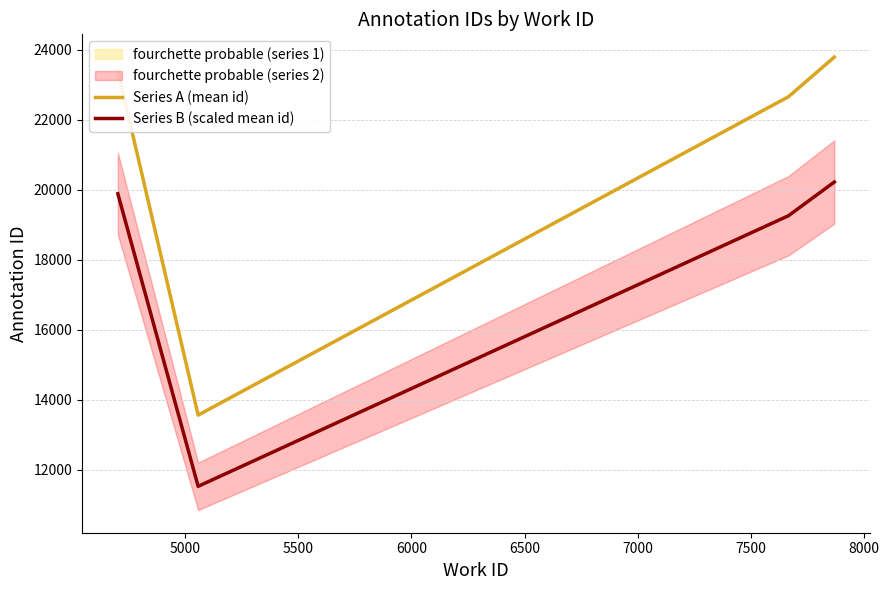

True or false: Series A (mean id) and Series B (scaled mean id) intersect in this chart.

False